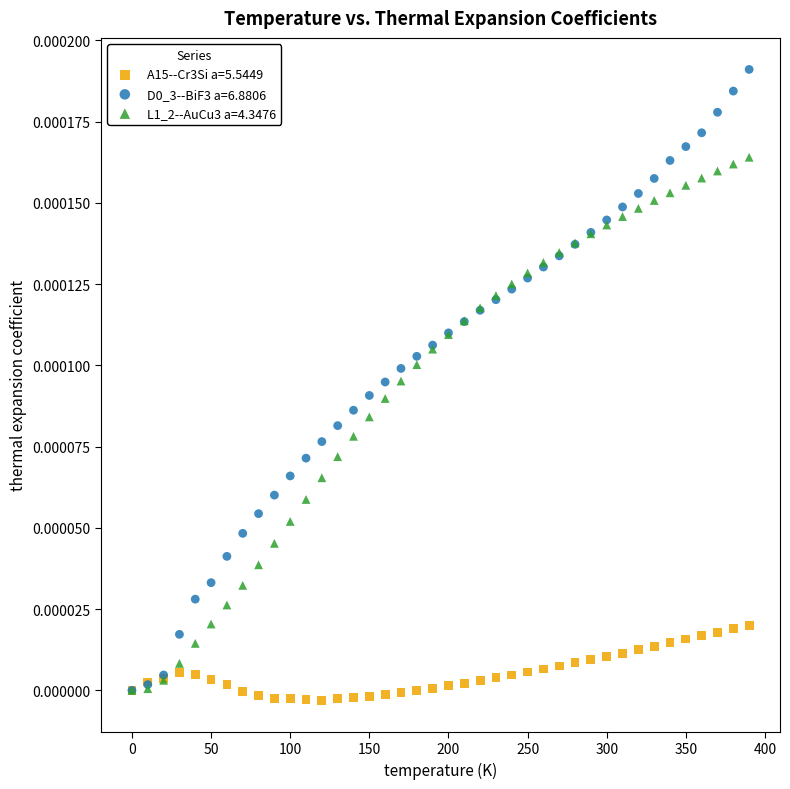

Which series contains the lowest Y value?

A15--Cr3Si a=5.5449